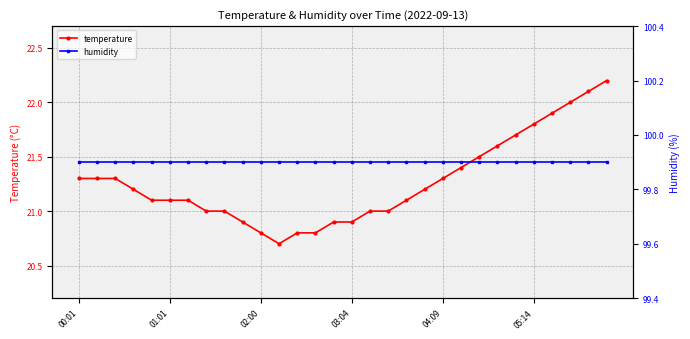

Does the chart have visible grid lines?

Yes